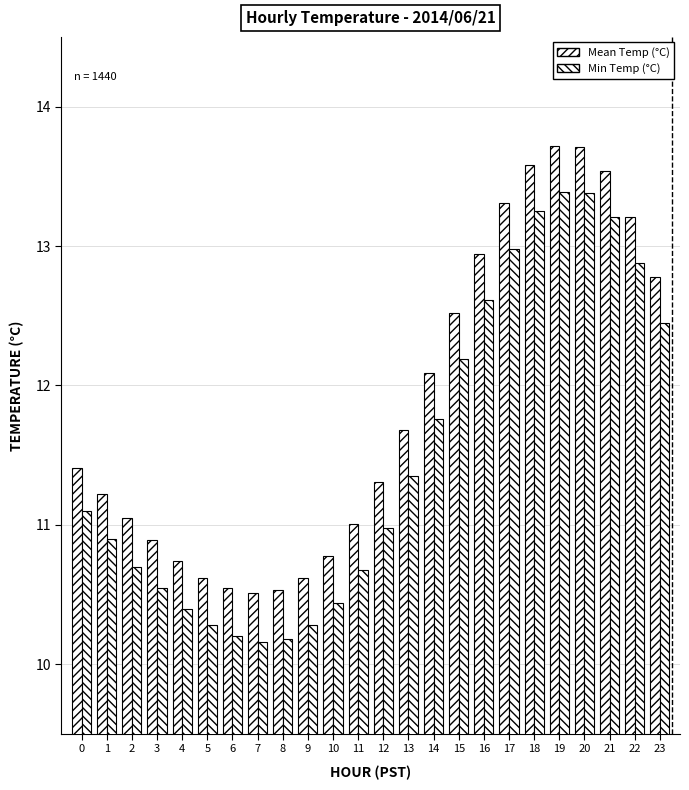

How many bars are there in each group?

2